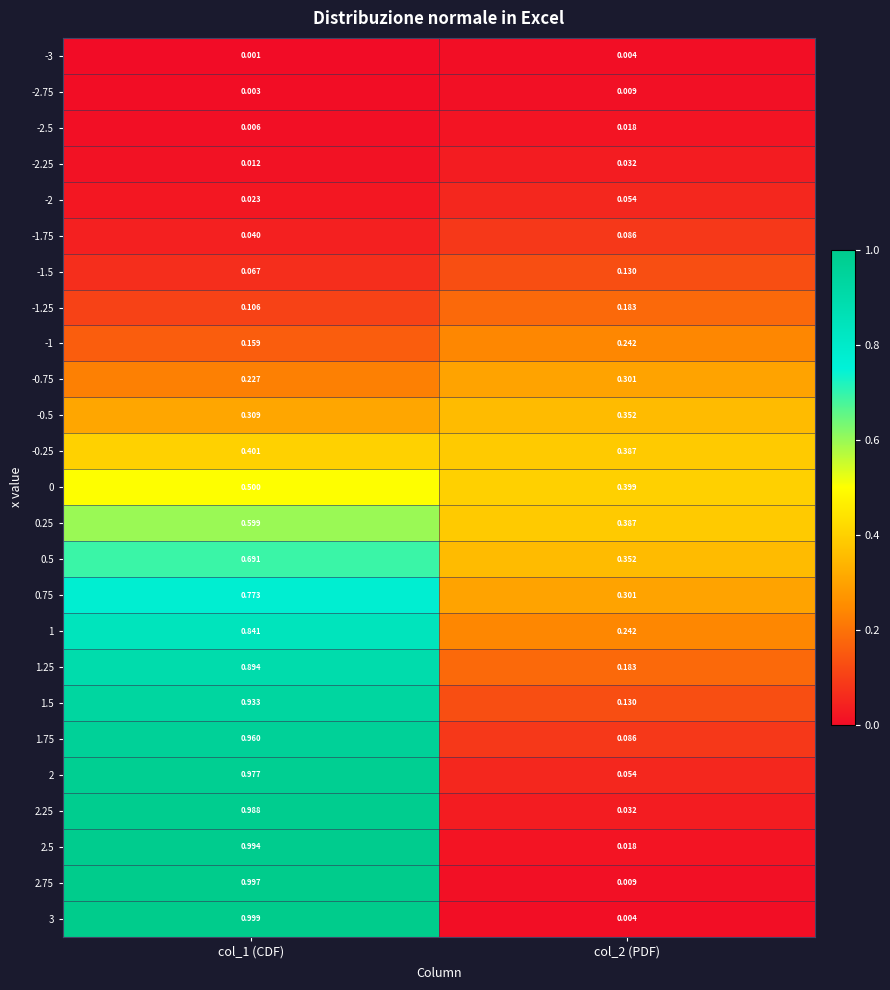

Which series changed the most between col_1 (CDF) and col_2 (PDF)?

3